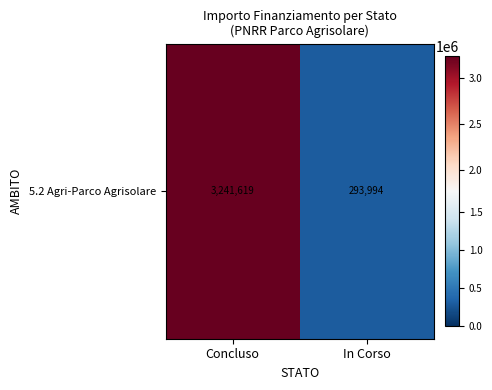

Approximately how many times larger is the value at In Corso compared to Concluso?

0.1